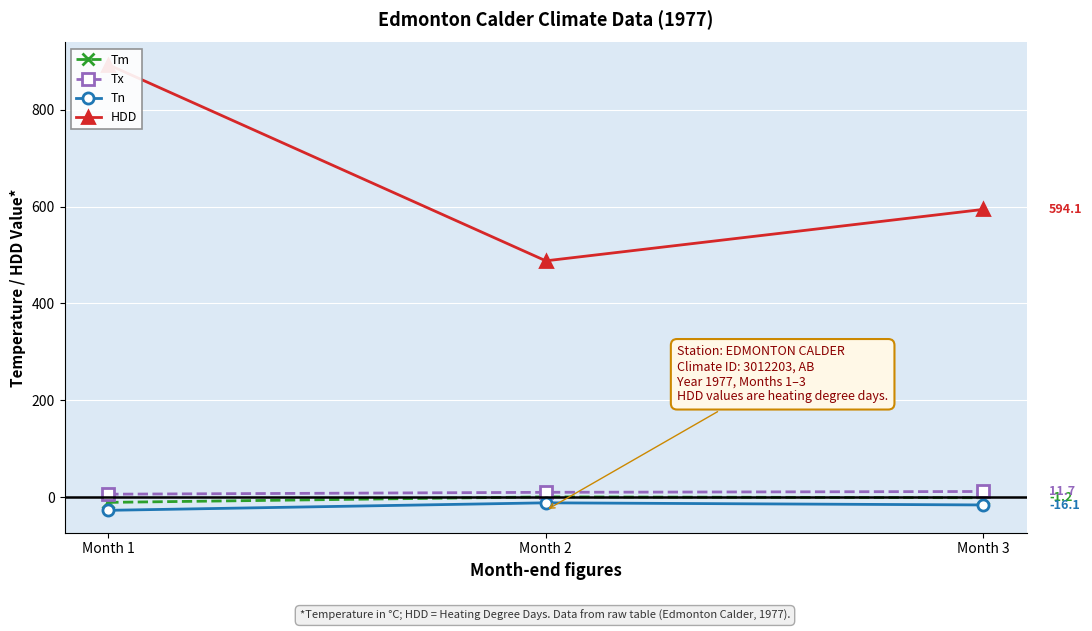

Which series has the widest spread of values?

HDD